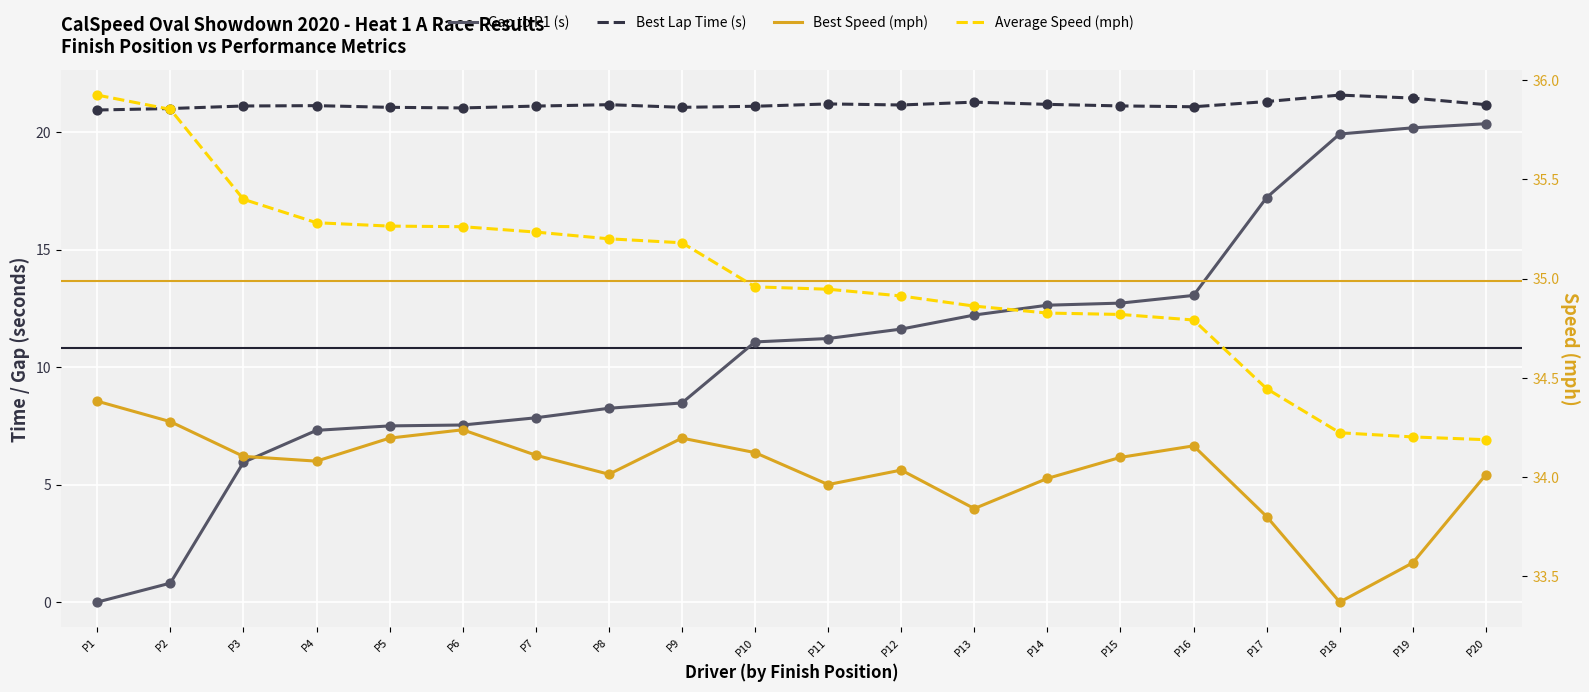

What are all the series names shown in the legend?

Gap to P1 (s), Best Lap Time (s), Best Speed (mph), Average Speed (mph)